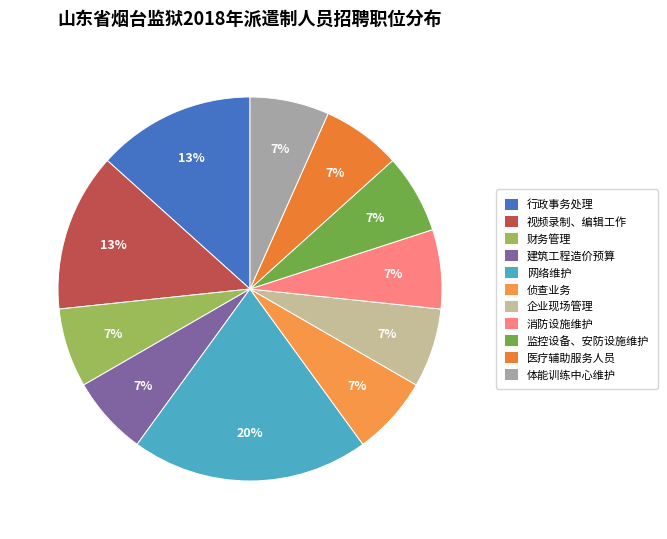

How many slices are in this pie chart?

11